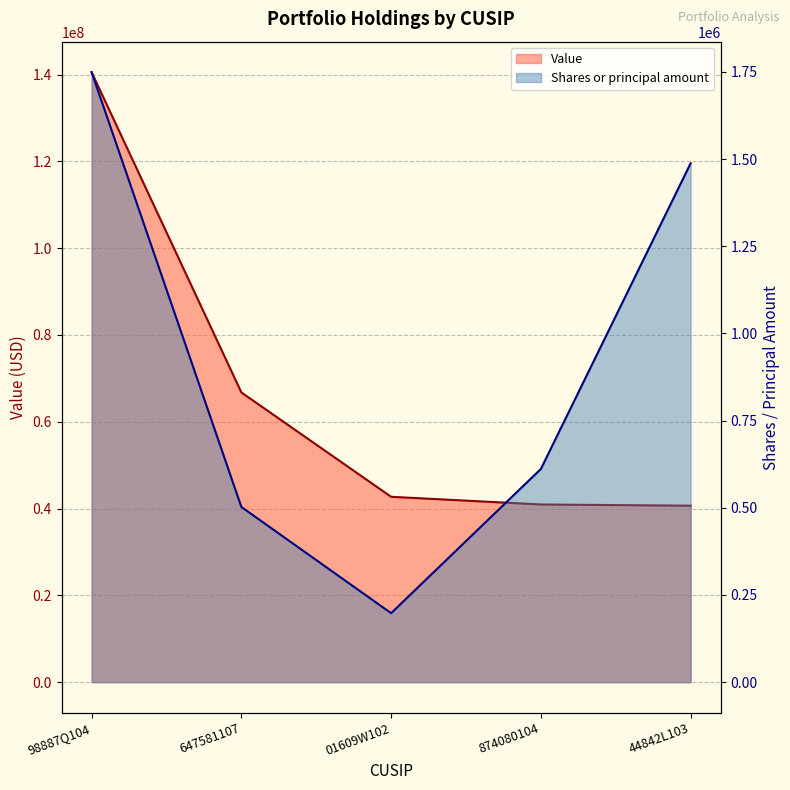

At how many categories does at least one series exceed 104781565?

1